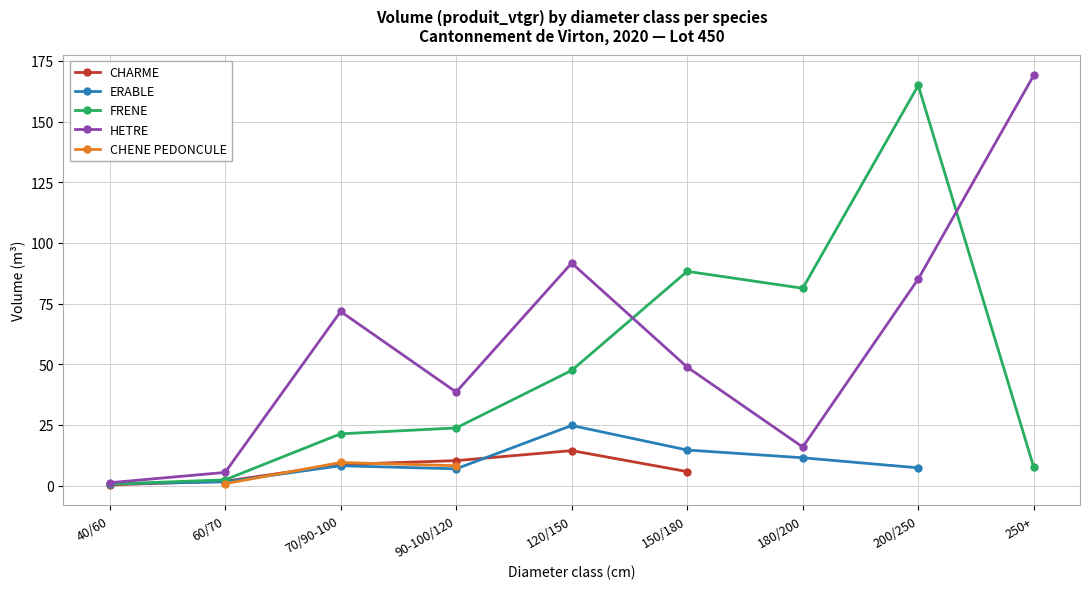

What is the value of the FRENE point at the 6th from the left?

88.3